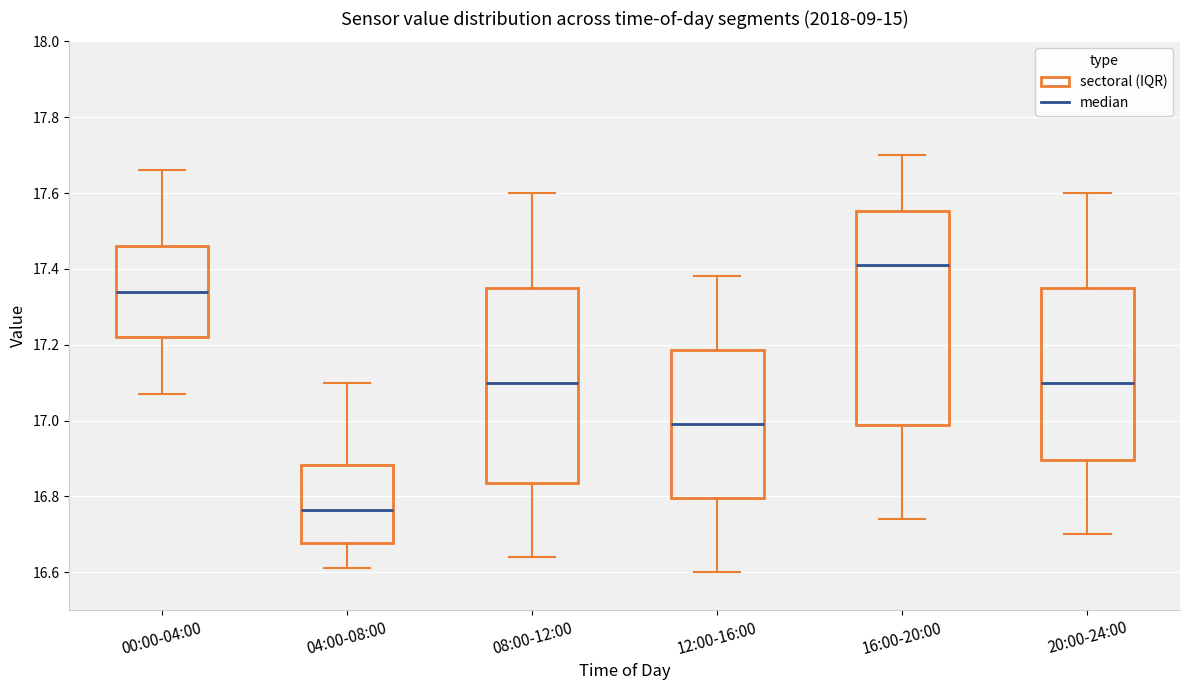

Reading left to right, read every box against the y-axis: the position of its median line, the range the box covers, and the ends of its whiskers. The values are not printed on the chart, so give them approximately, as read against the axis.

00:00-04:00: median 17.34, box 17.22 to 17.46, whiskers 17.08 to 17.66
04:00-08:00: median 16.76, box 16.68 to 16.88, whiskers 16.62 to 17.10
08:00-12:00: median 17.10, box 16.84 to 17.36, whiskers 16.64 to 17.60
12:00-16:00: median 17.00, box 16.80 to 17.18, whiskers 16.60 to 17.38
16:00-20:00: median 17.42, box 16.98 to 17.56, whiskers 16.74 to 17.70
20:00-24:00: median 17.10, box 16.90 to 17.36, whiskers 16.70 to 17.60